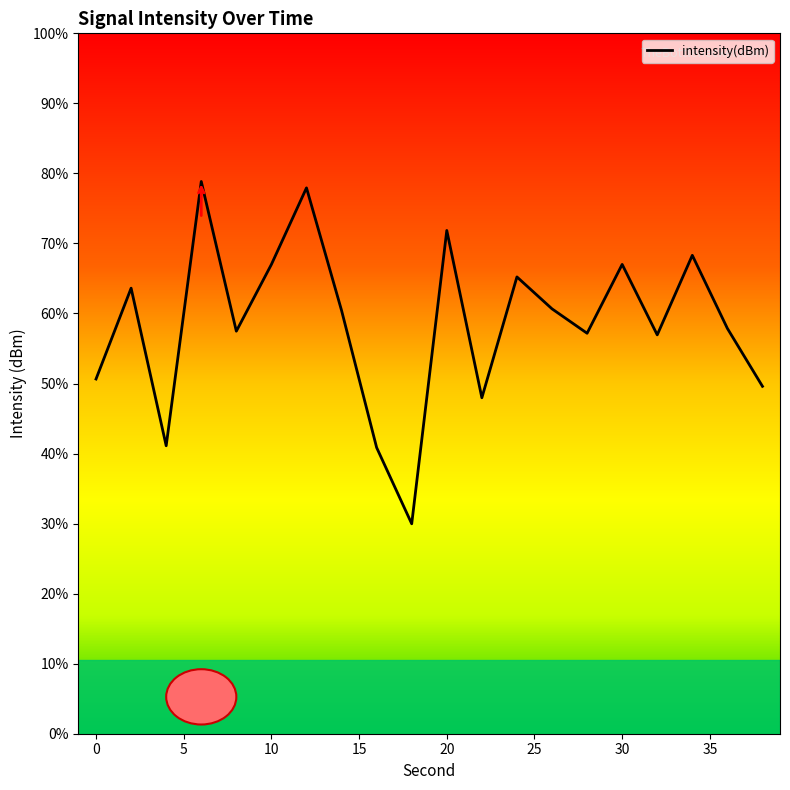

Which has a higher value, 26 or 20?

20